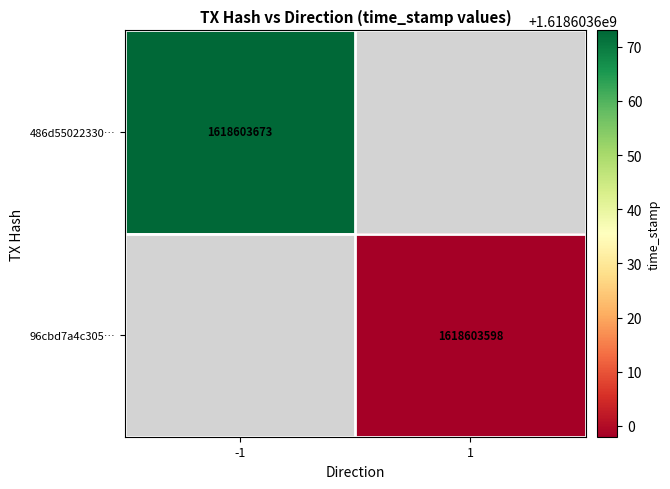

How many categories are shown in the chart?

2